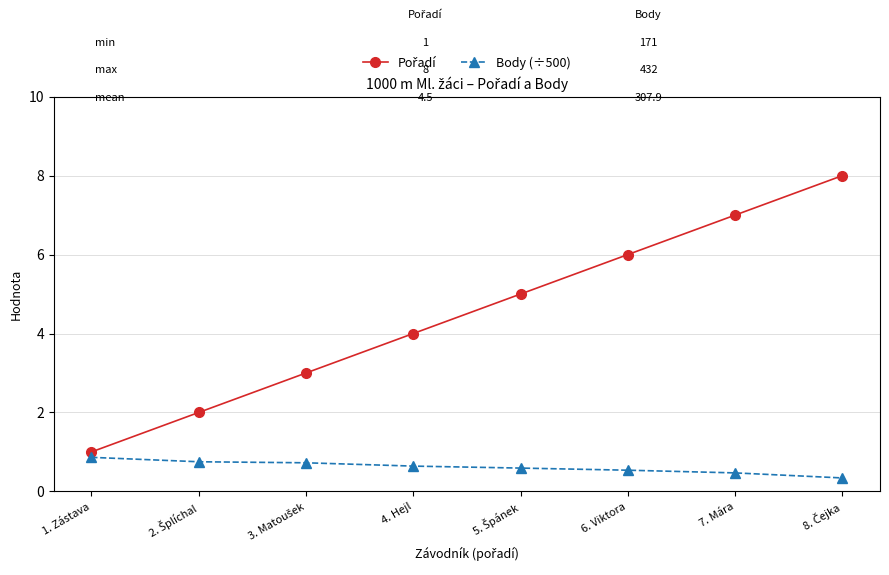

How many data points does each series have?

8